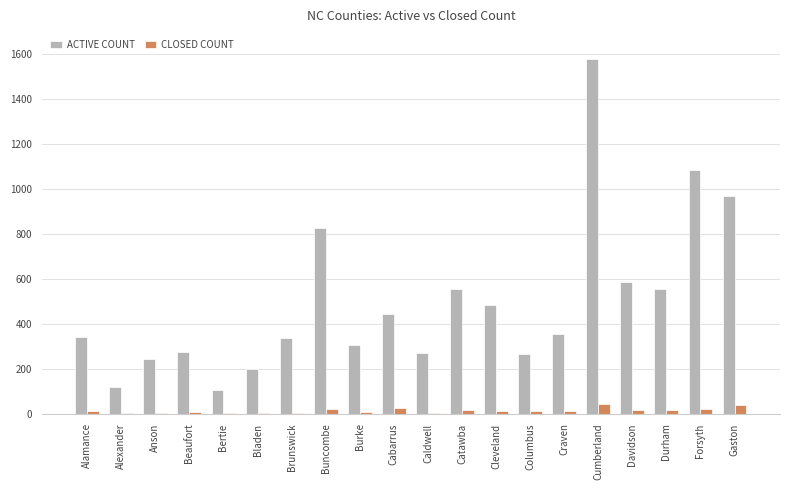

At which category is the sum across all series the highest?

Cumberland